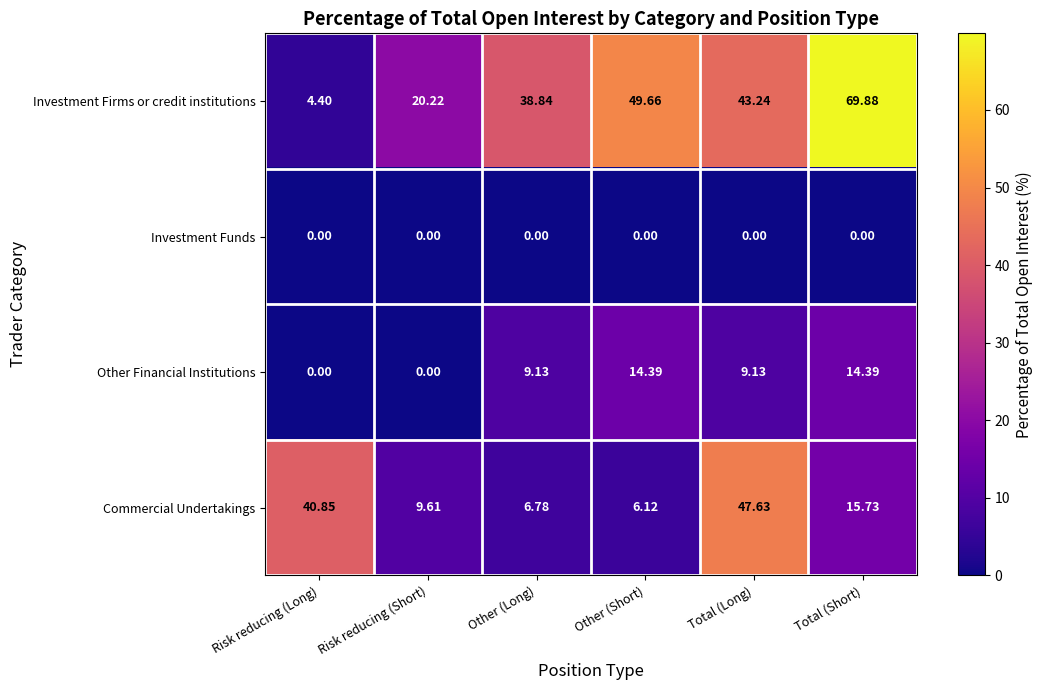

Which series has the largest total across all categories?

Investment Firms or credit institutions